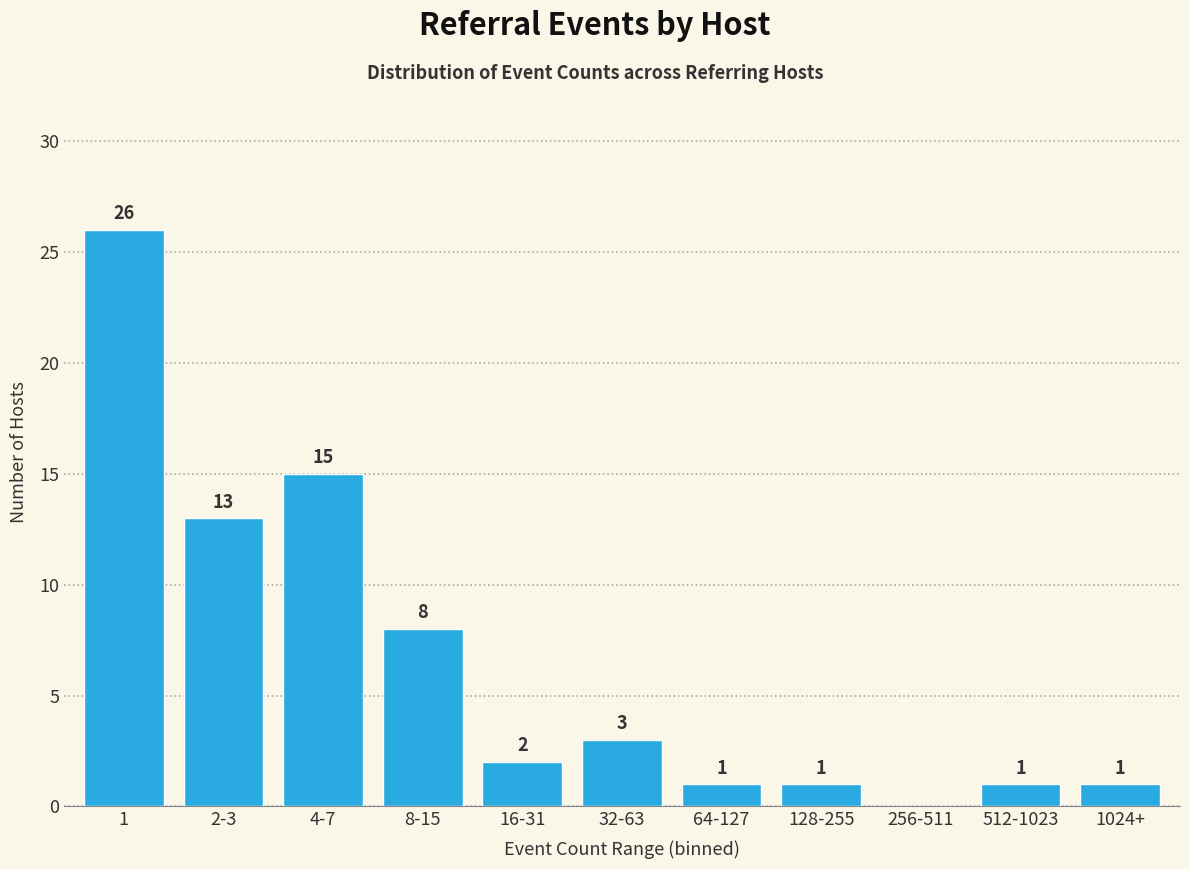

Reading left to right, extract all data points from this chart.

1=26	2-3=13	4-7=15	8-15=8	16-31=2	32-63=3	64-127=1	128-255=1	256-511=0	512-1023=1	1024+=1